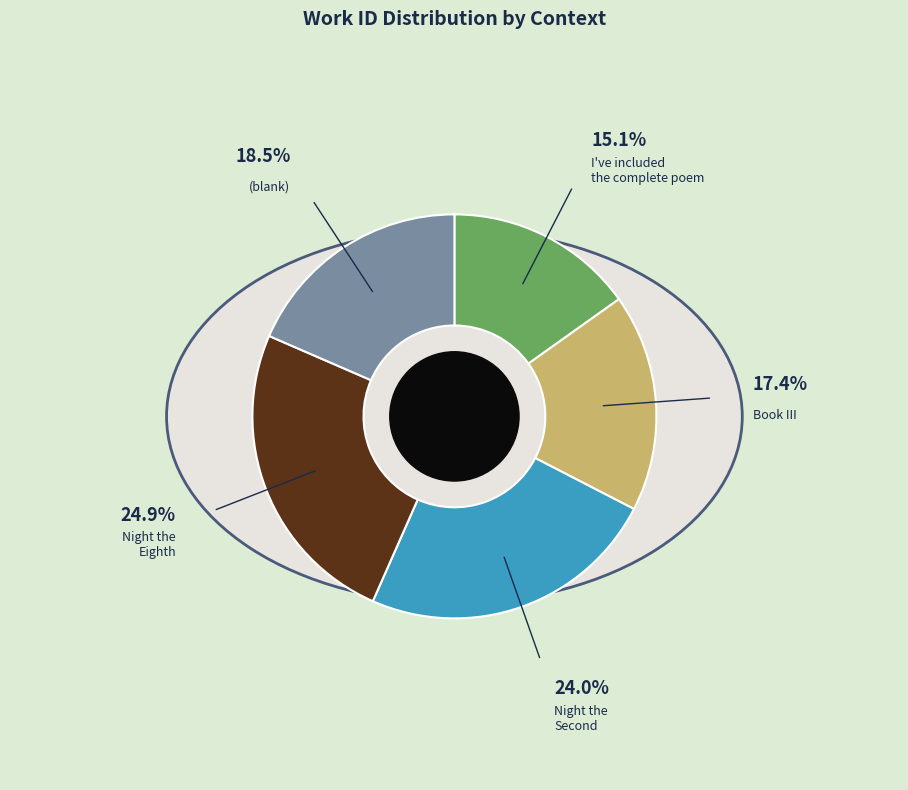

Approximately how many times larger is the value at Night the Eighth compared to (blank)?

1.3